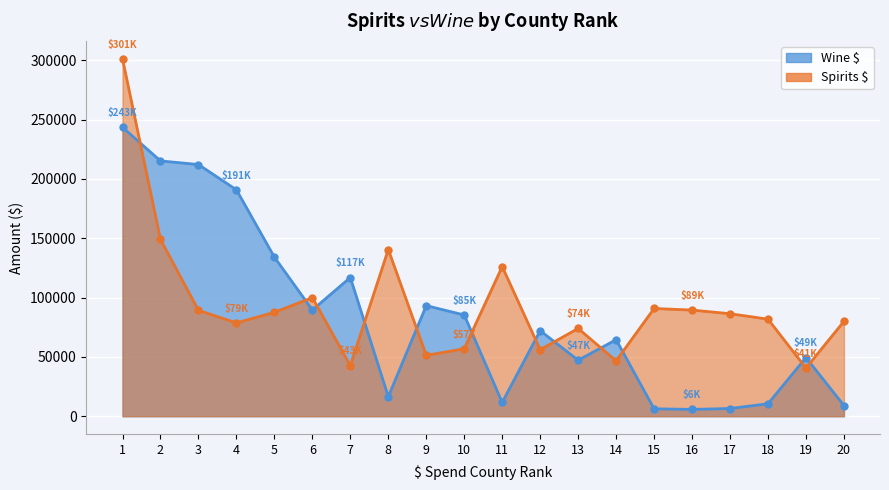

Reading right to left, transcribe all the data shown in this chart.

Spirits $: 20=79936.7	19=40599.5	18=81789.0	17=86373.8	16=89443.7	15=90798.0	14=46653.2	13=73952.7	12=56098.3	11=126072.6	10=56878.9	9=51298.1	8=140470.9	7=42697.0	6=99948.8	5=87562.4	4=78643.6	3=89220.4	2=148948.8	1=301214.6
Wine $: 20=9038.9	19=49415.5	18=10507.1	17=6508.5	16=5747.2	15=6259.1	14=64508.9	13=47192.2	12=72094.3	11=11649.4	10=85307.3	9=93193.6	8=16457.8	7=116889.2	6=89521.7	5=134053.9	4=190790.5	3=212080.9	2=215144.2	1=243464.4